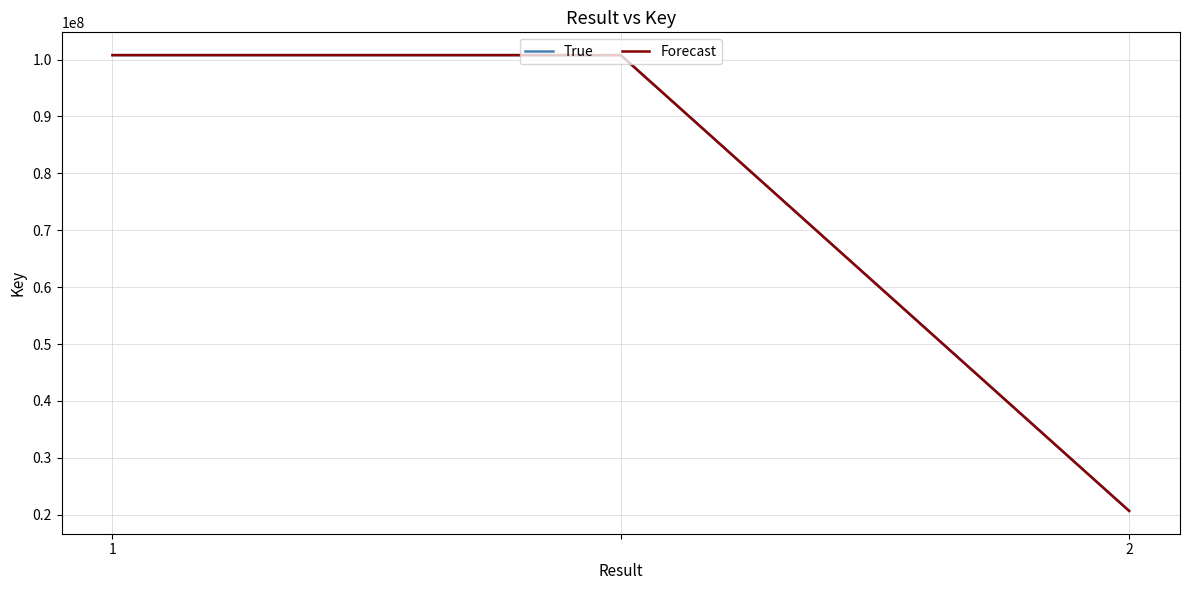

At how many categories does at least one series exceed 64089717?

2